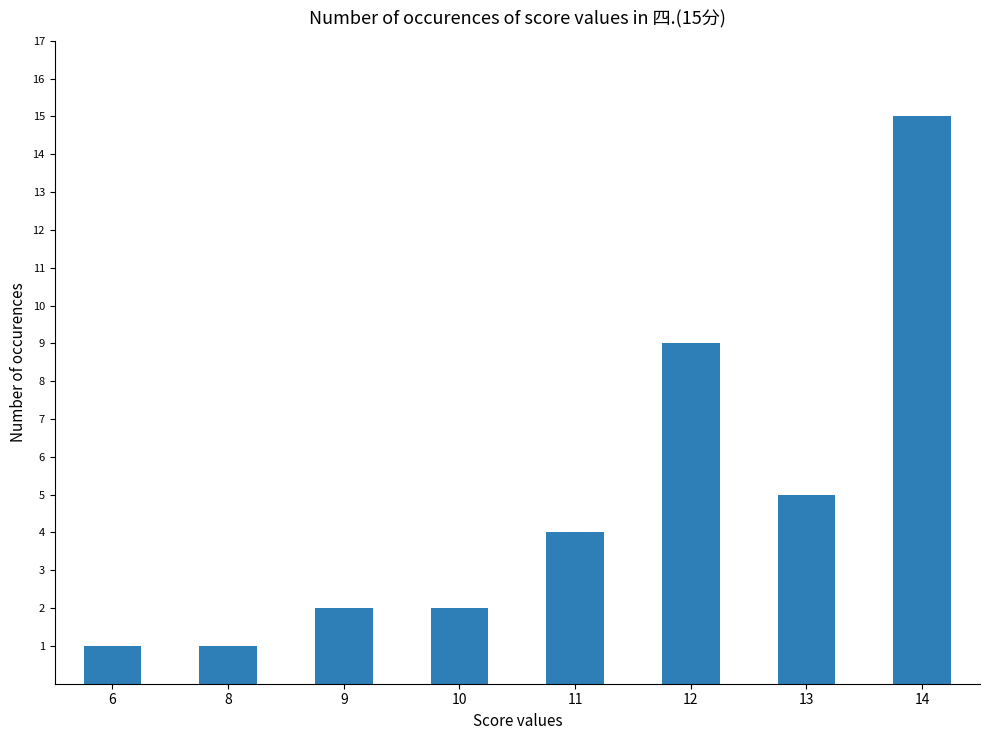

The chart shows a value of 6 at 12. True or false?

False